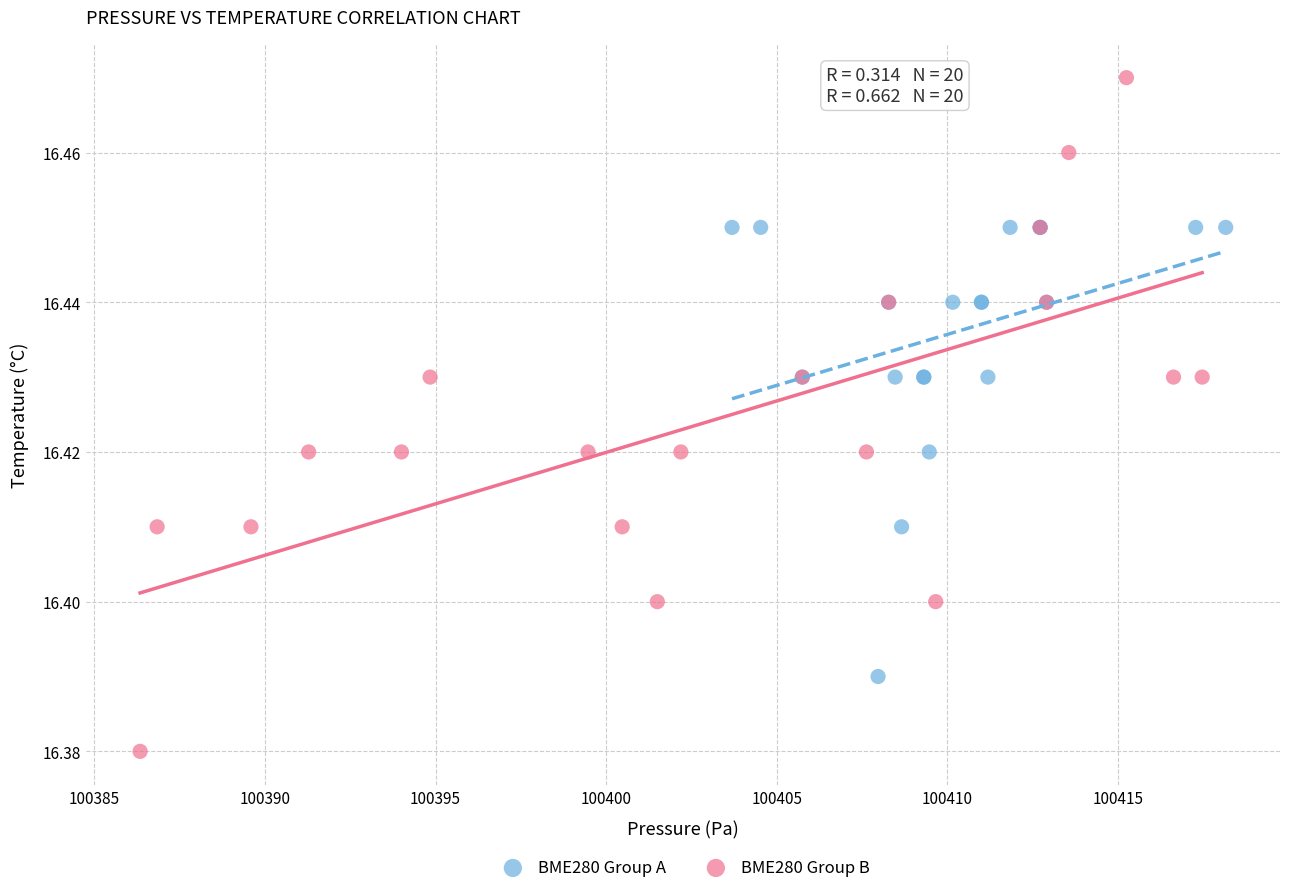

Which series reaches the minimum Y coordinate?

BME280 Group B